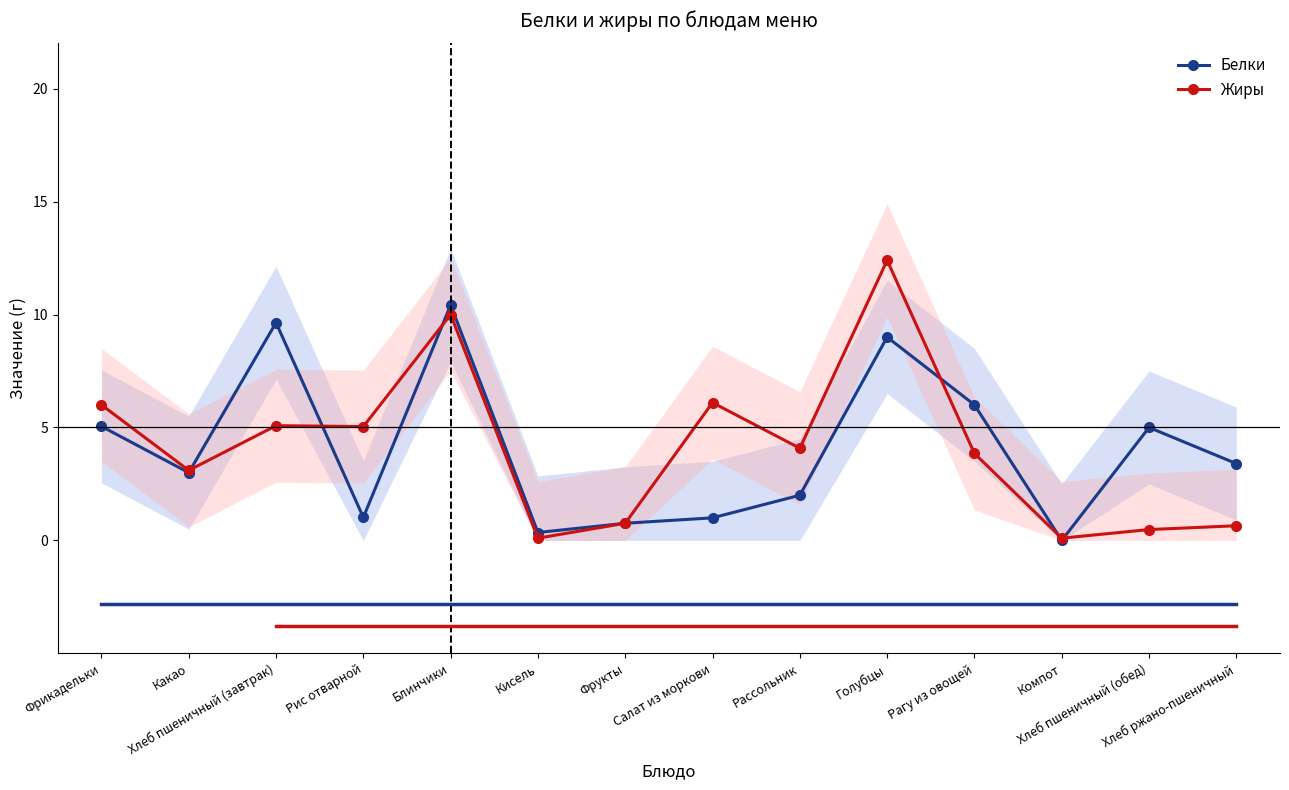

Which has a higher value, Фрукты or Голубцы?

Голубцы